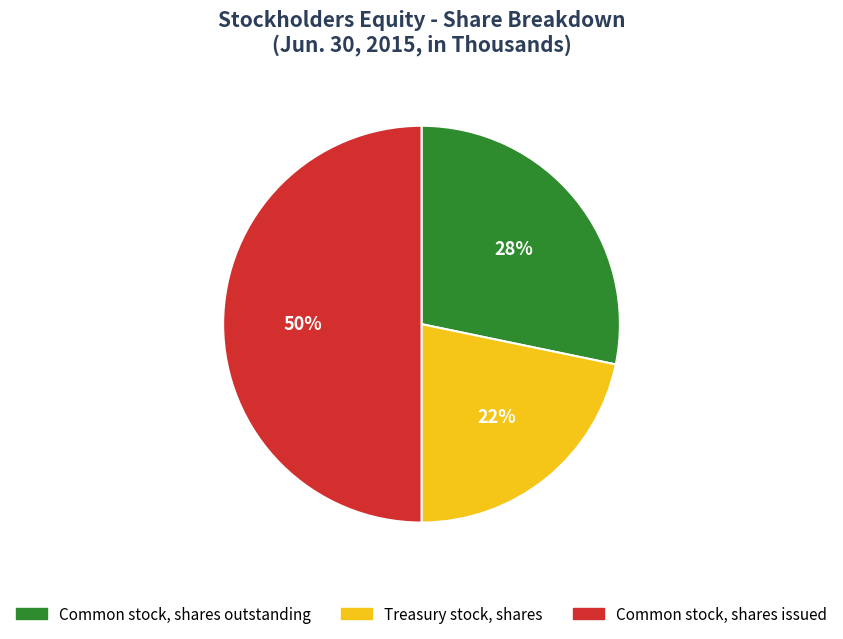

Which slice is the smallest?

Treasury stock, shares